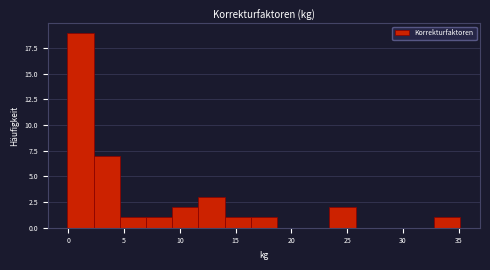

How tall is the bar that spans 2.5 to 4.5 on the x-axis? Neither the bar edges nor the heights are printed on the chart, so give them approximately, as read against the axes.

7